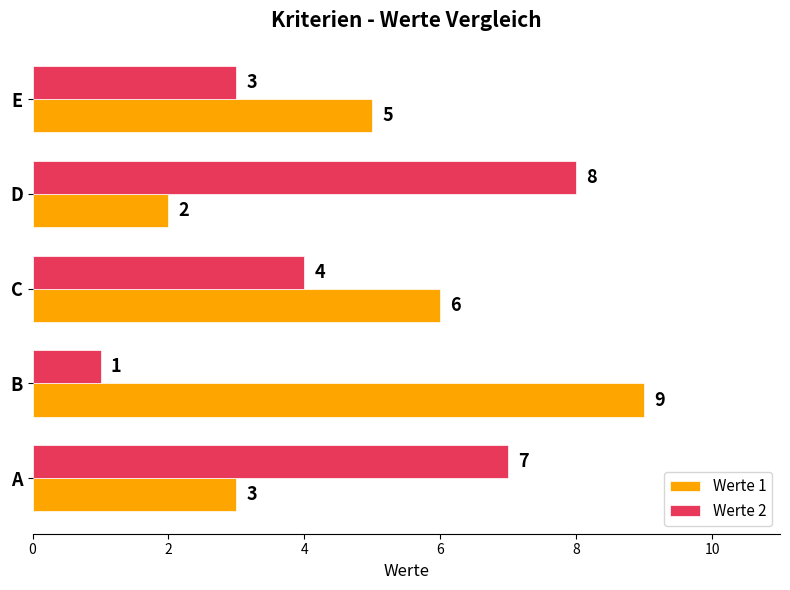

Which series changed the most between A and E?

Werte 2